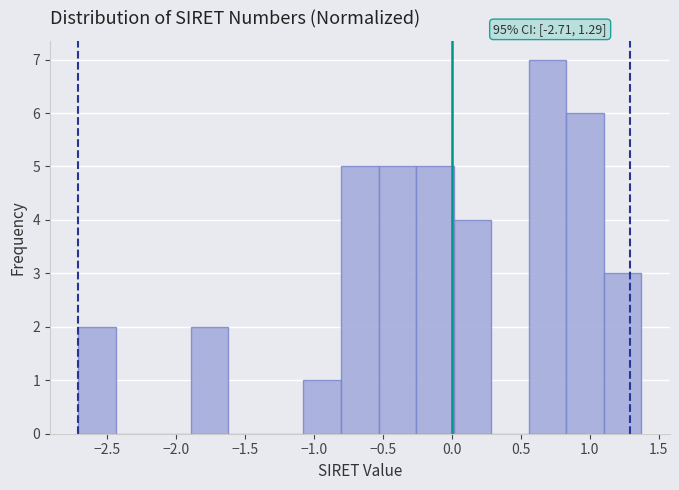

Over which range of the x-axis is the bar tallest?

0.55 to 0.85